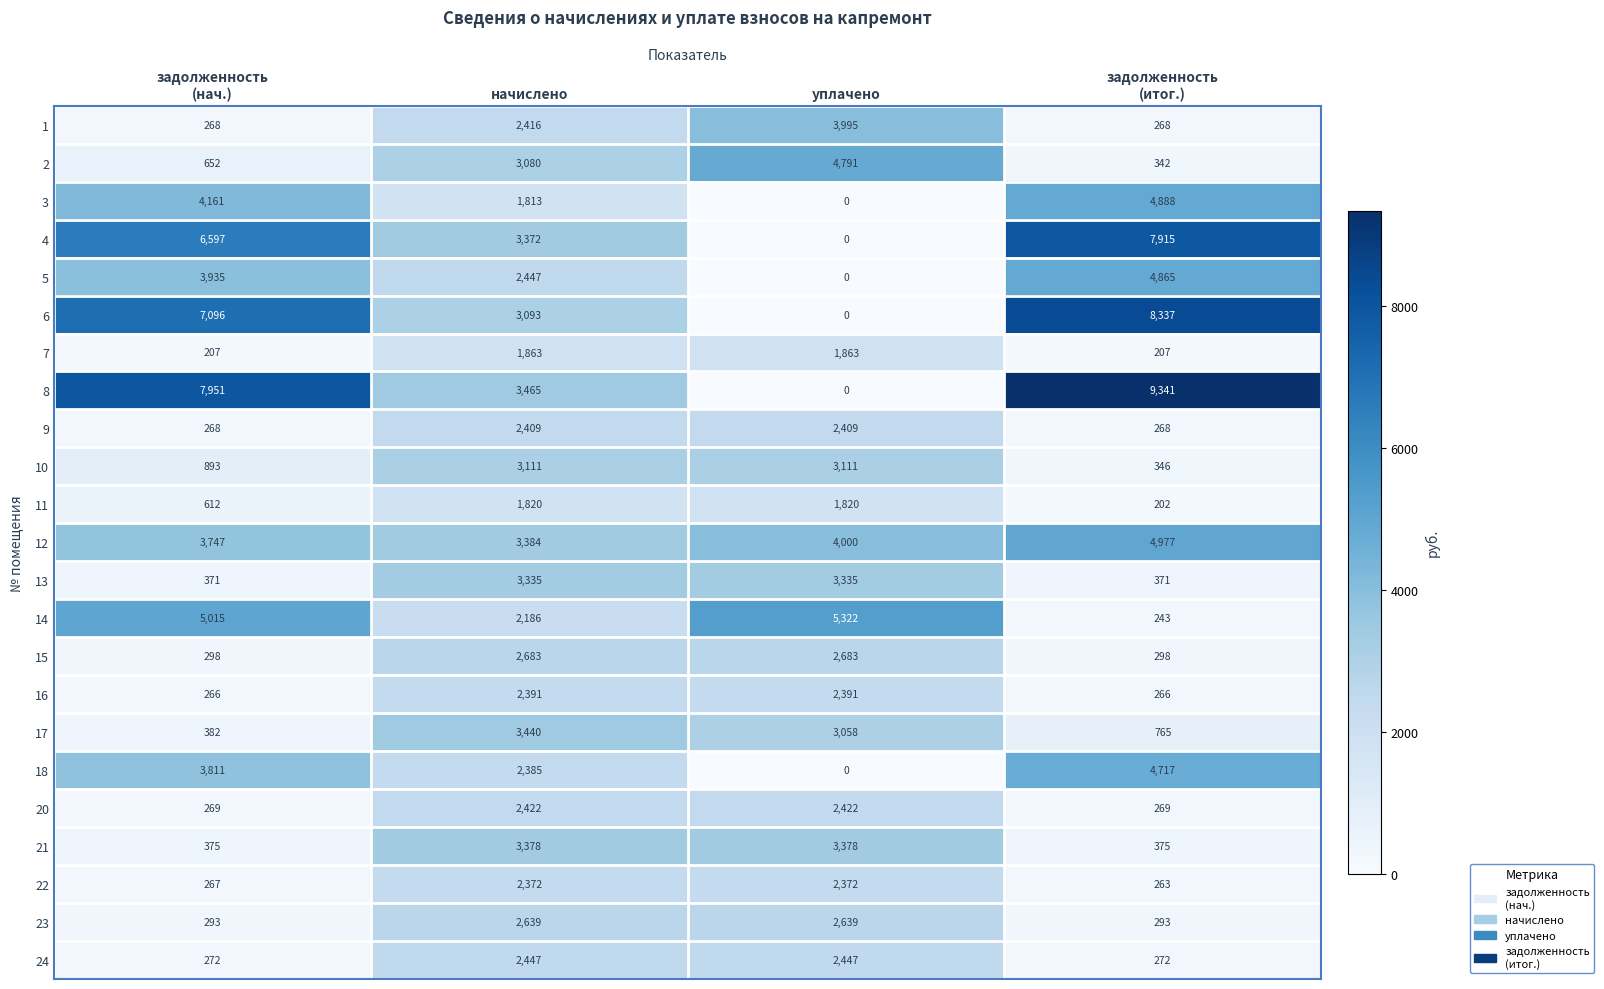

How many 9 values are between 268 and 2409?

4